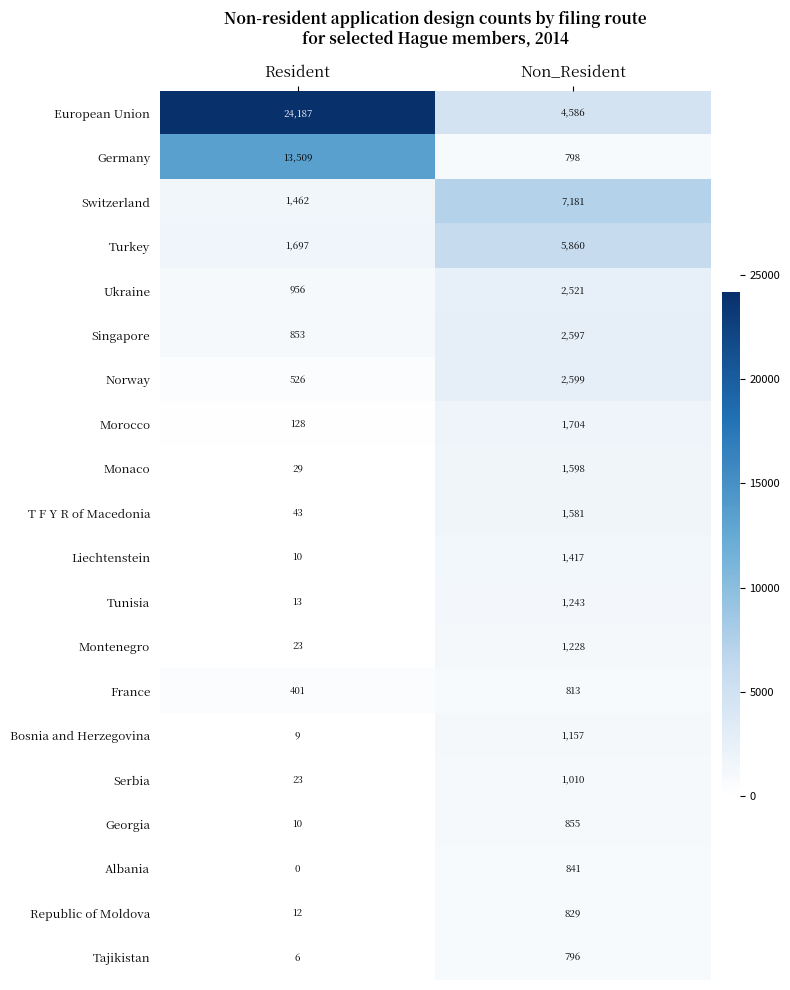

True or false: Tunisia has a value of 13 at Resident.

True